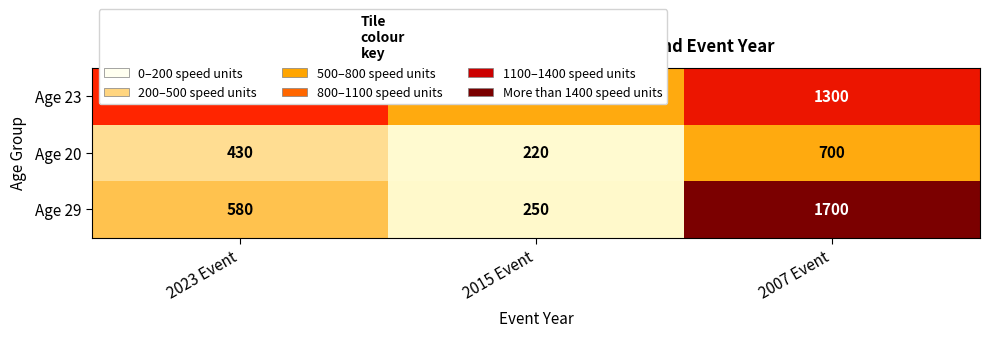

List the labels in order of Age 29 value, largest first.

2007 Event, 2023 Event, 2015 Event